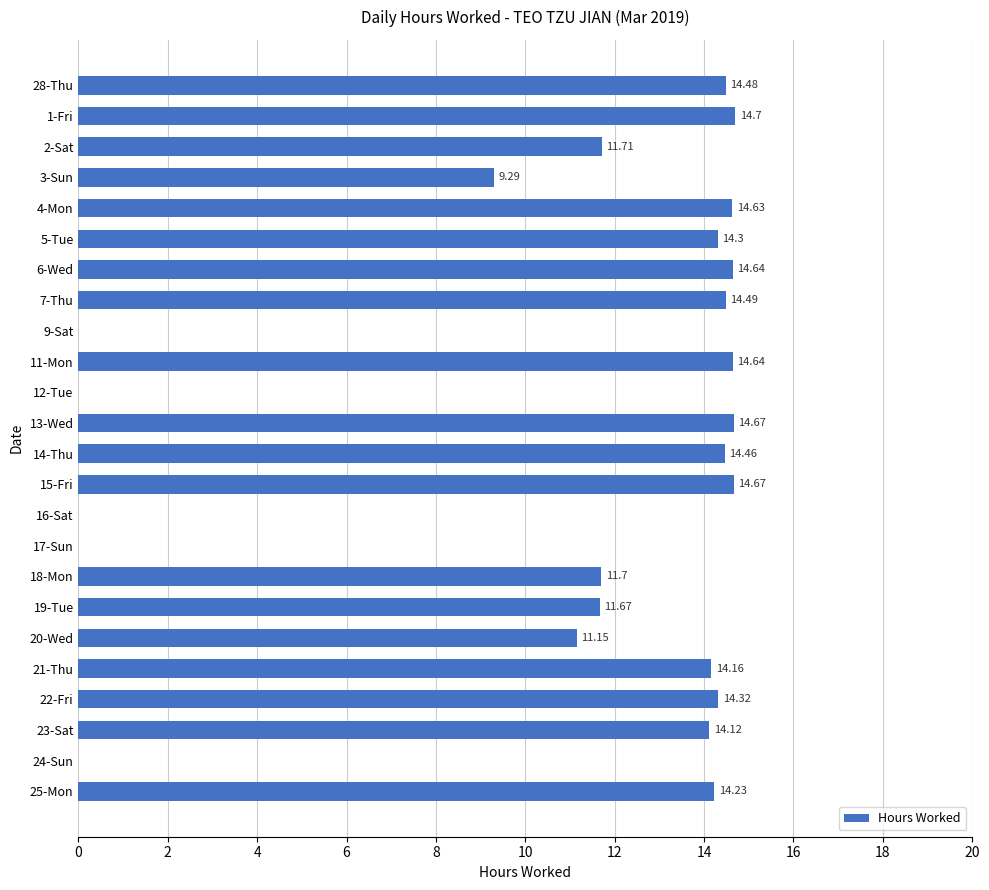

Does the chart contain stacked bars?

No